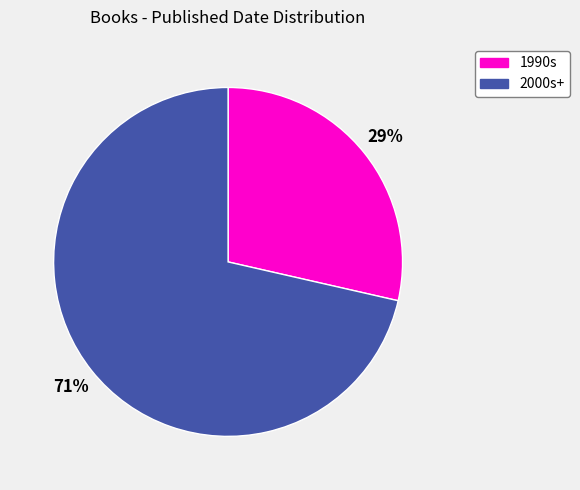

To the nearest percent, what percentage of the pie is 2000s+?

71%